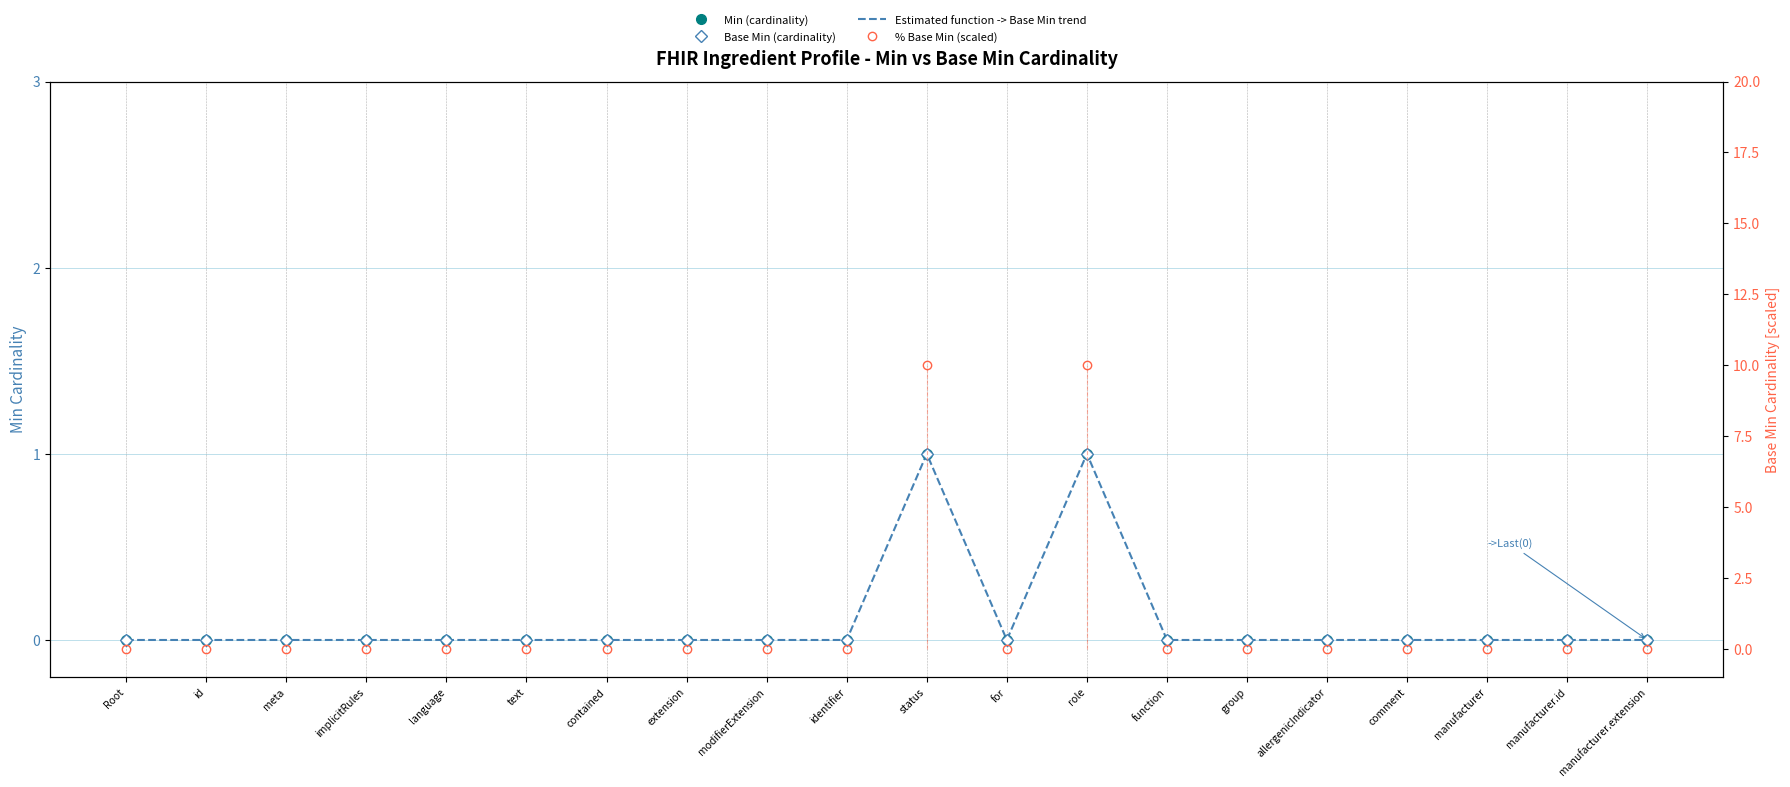

Between for and implicitRules, which is larger?

for